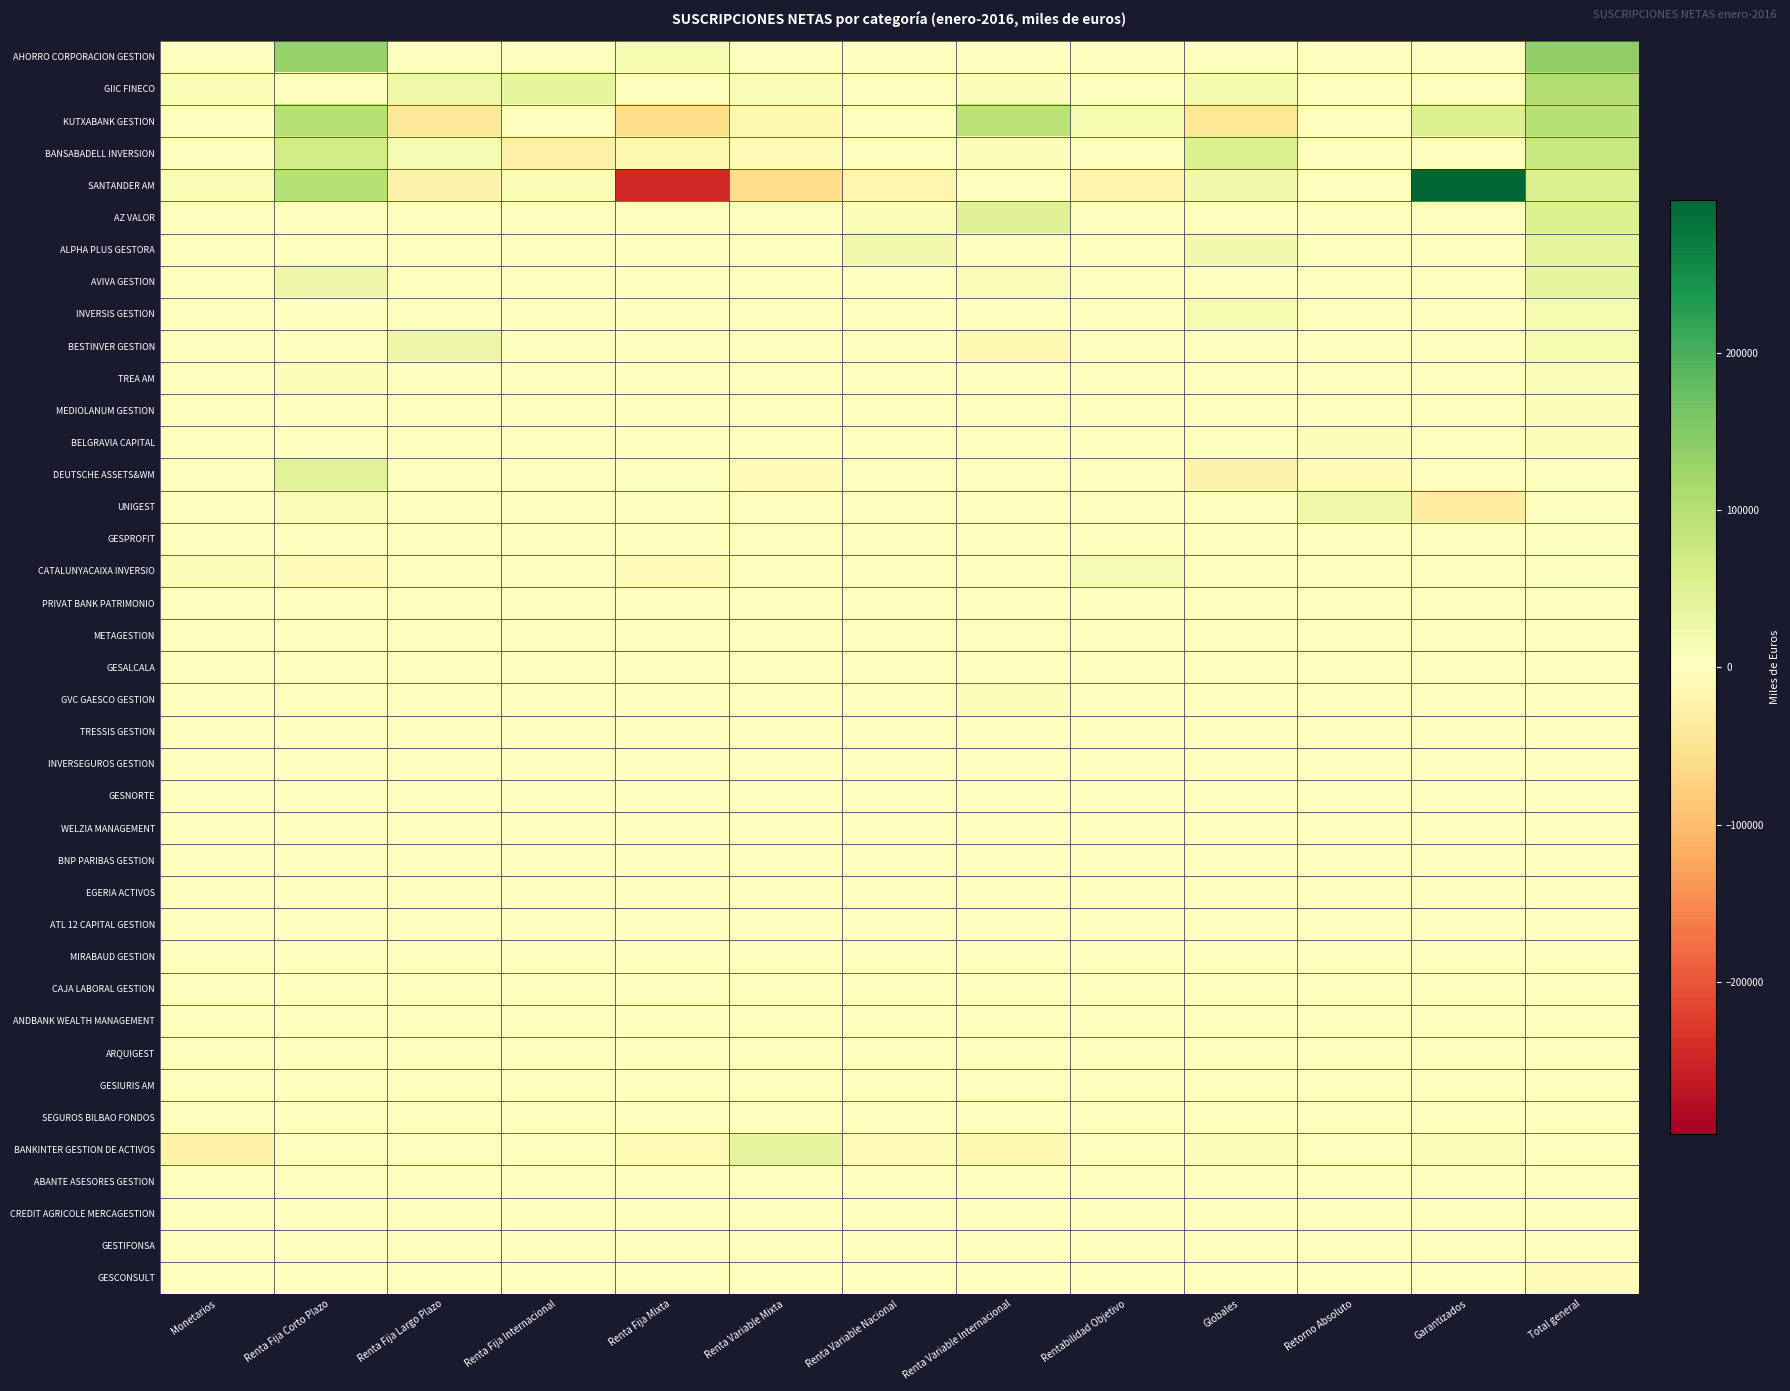

Which series changed the most between Renta Fija Largo Plazo and Total general?

KUTXABANK GESTION